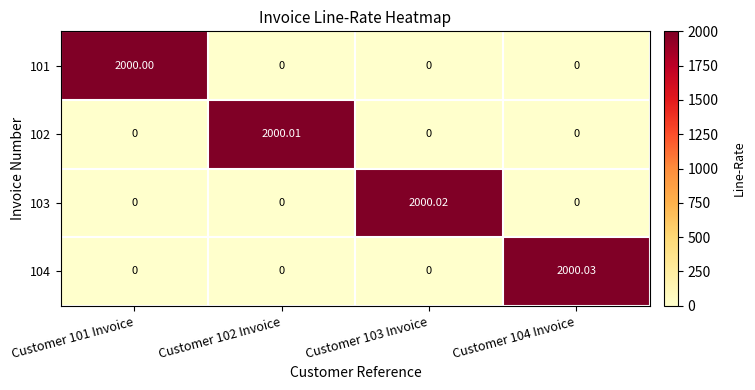

Rank the series by their maximum value, from lowest to highest.

101, 102, 103, 104